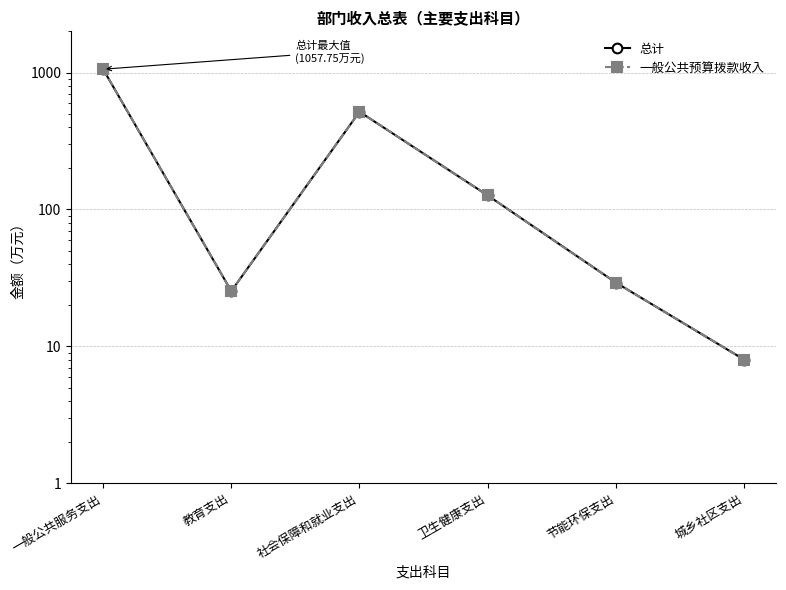

How many interior local valleys does the 总计 series have?

1